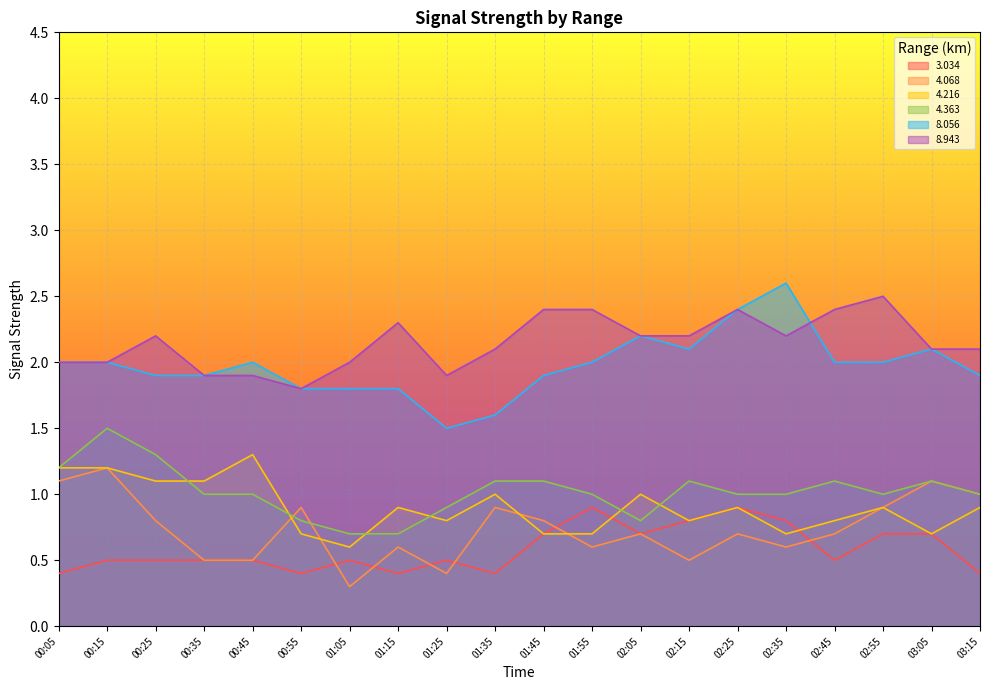

How many values in the 8.943 series exceed 2?

13